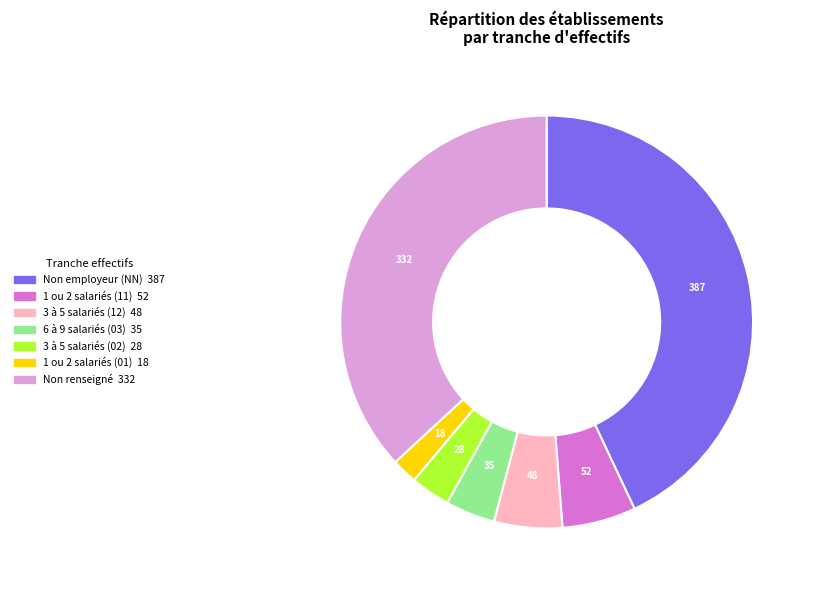

Does any single category account for the majority?

No